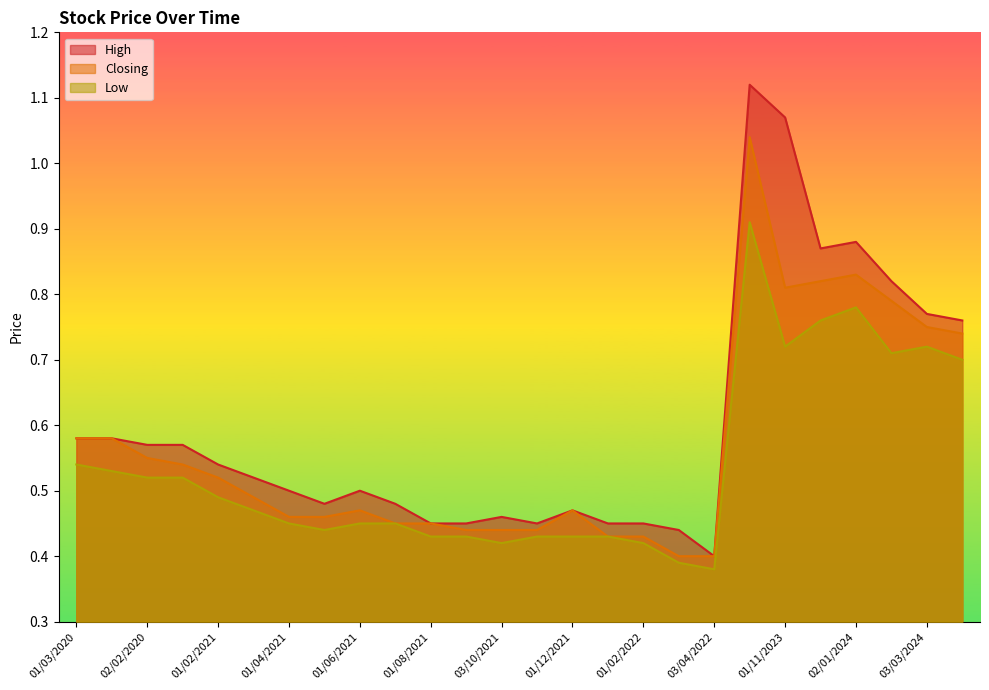

What are all the series names shown in the legend?

High, Closing, Low